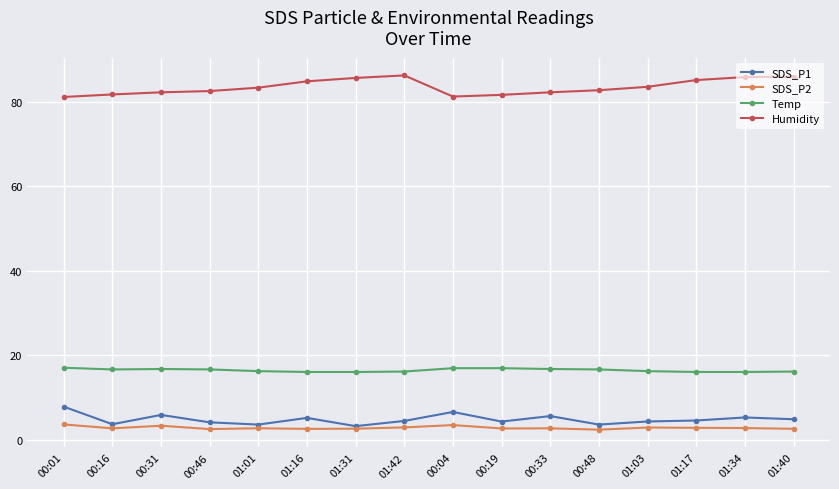

True or false: Humidity and Temp intersect in this chart.

False